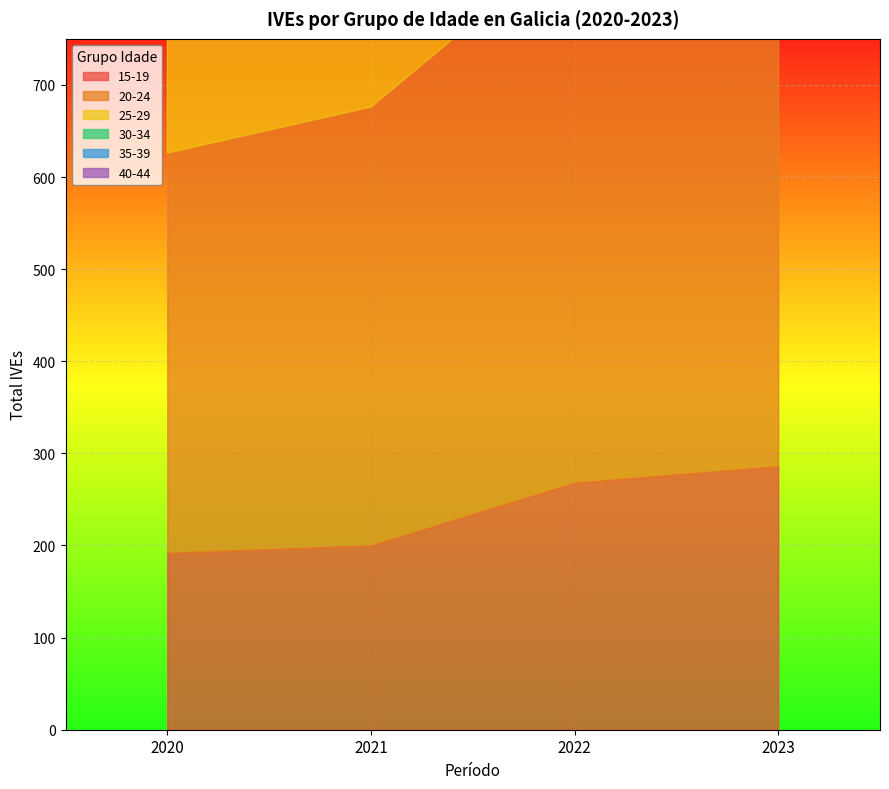

What is the difference between the second highest and second lowest values in the 25-29 series?

105